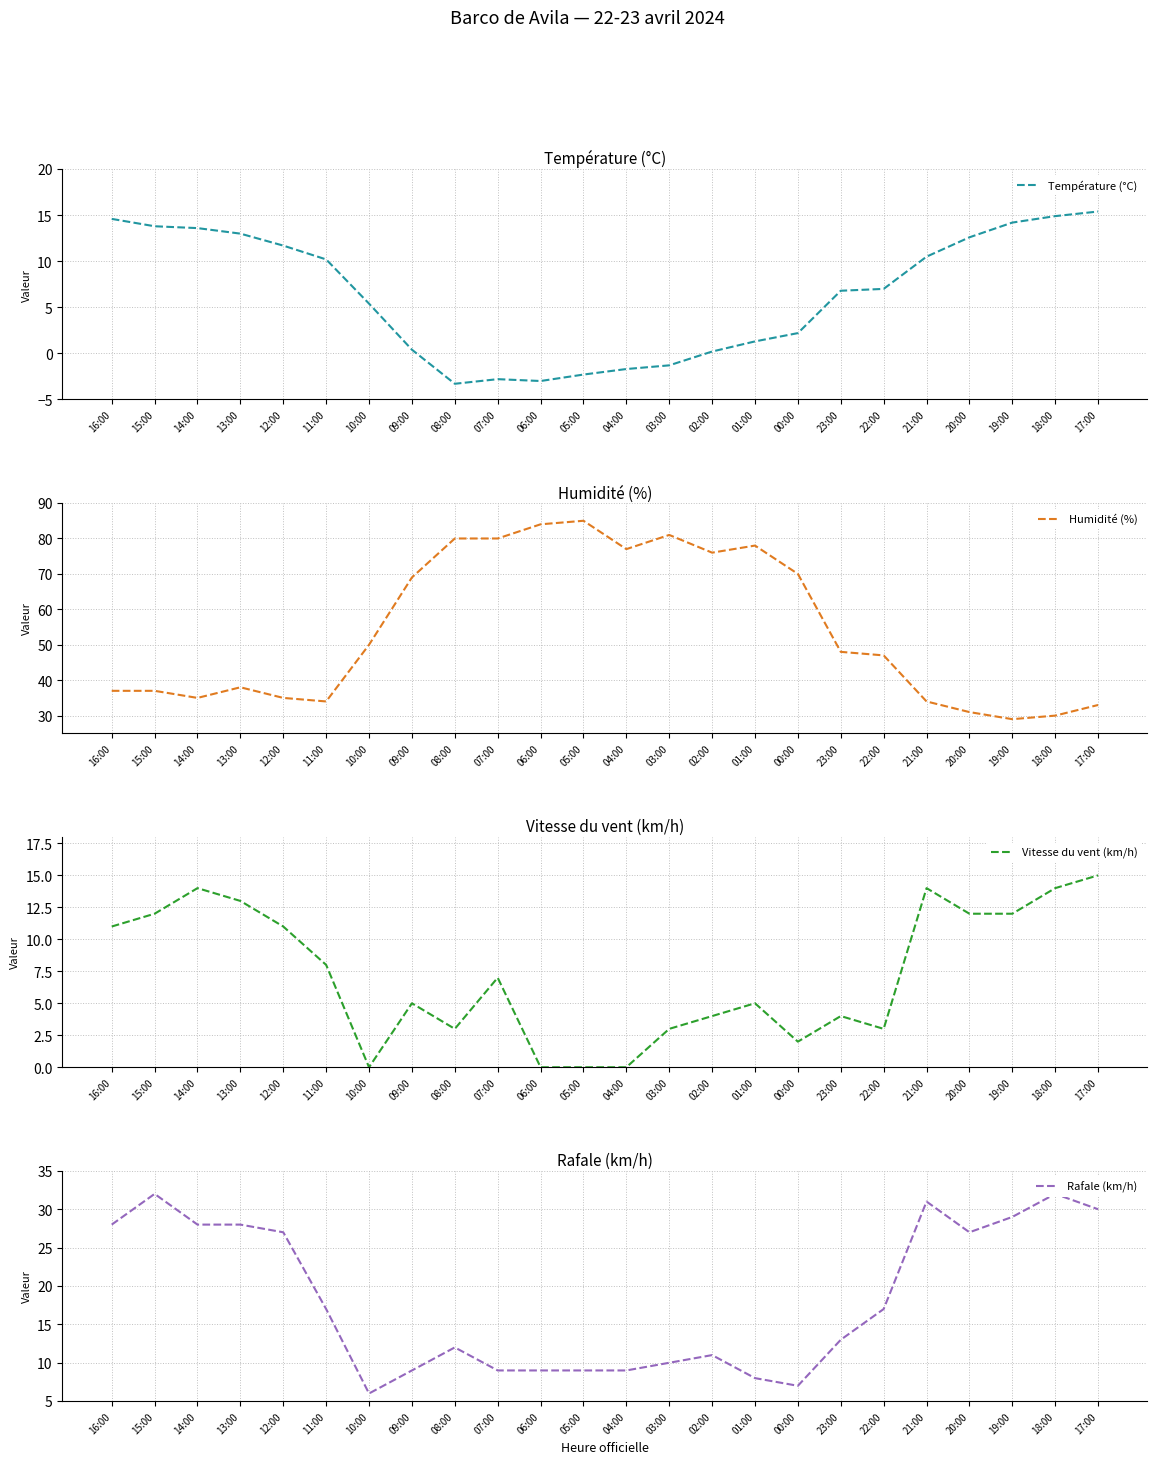

At 12:00, list the series in order from largest to smallest.

Humidité (%), Rafale (km/h), Température (°C), Vitesse du vent (km/h)